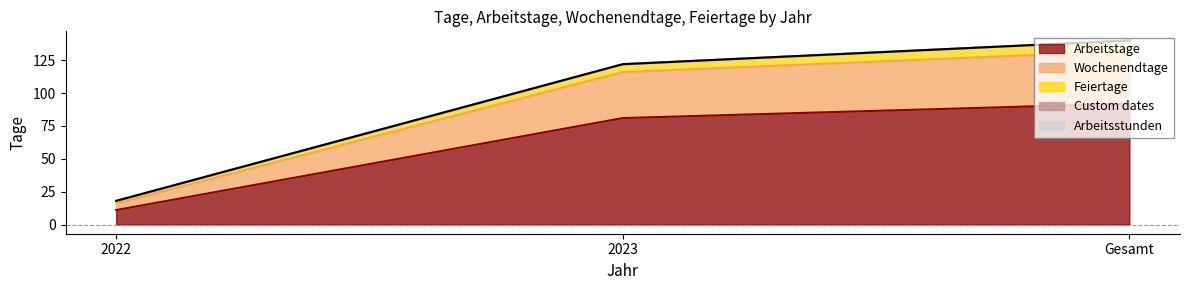

Does the chart display data point markers on the line(s)?

No